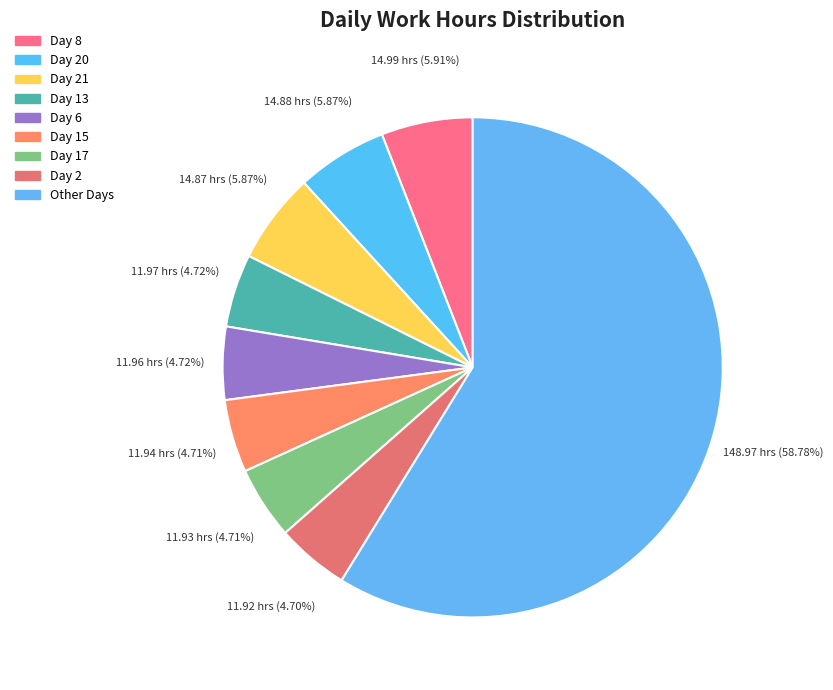

Count the number of slices in the pie.

9